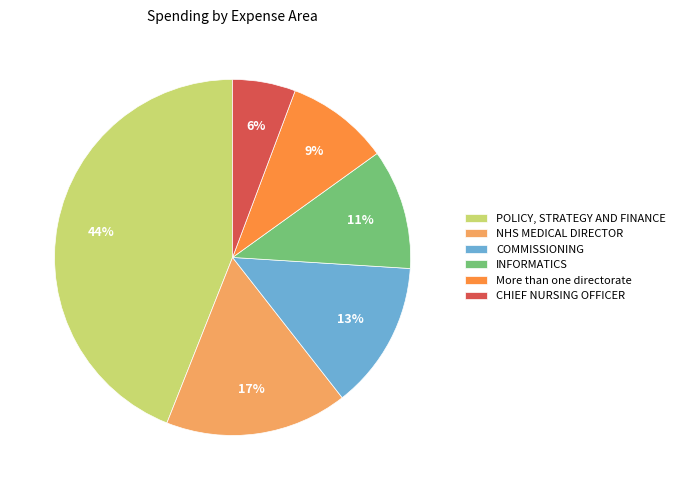

Between COMMISSIONING and INFORMATICS, which is larger?

COMMISSIONING